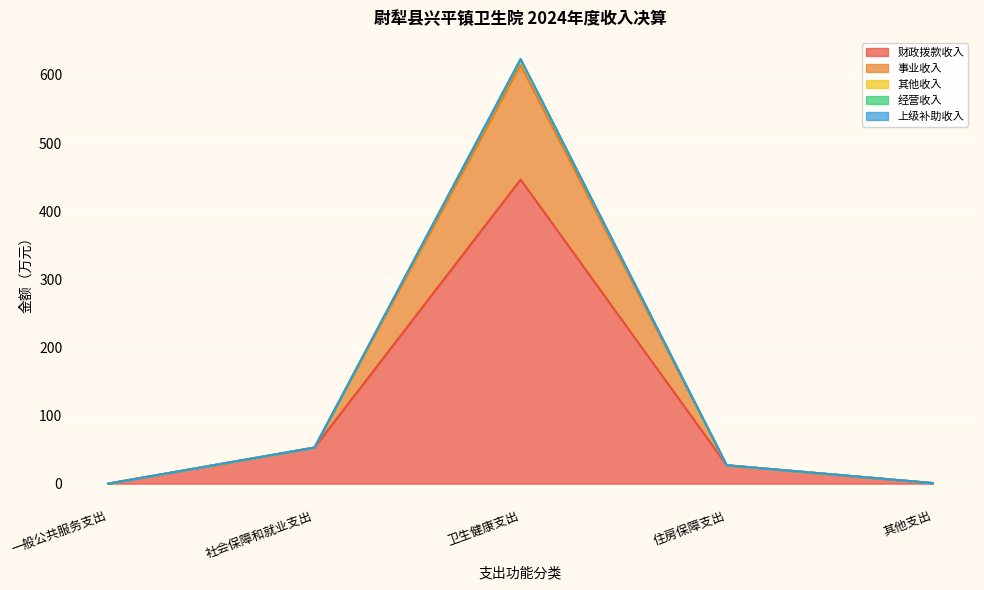

What position from the left is 卫生健康支出?

3